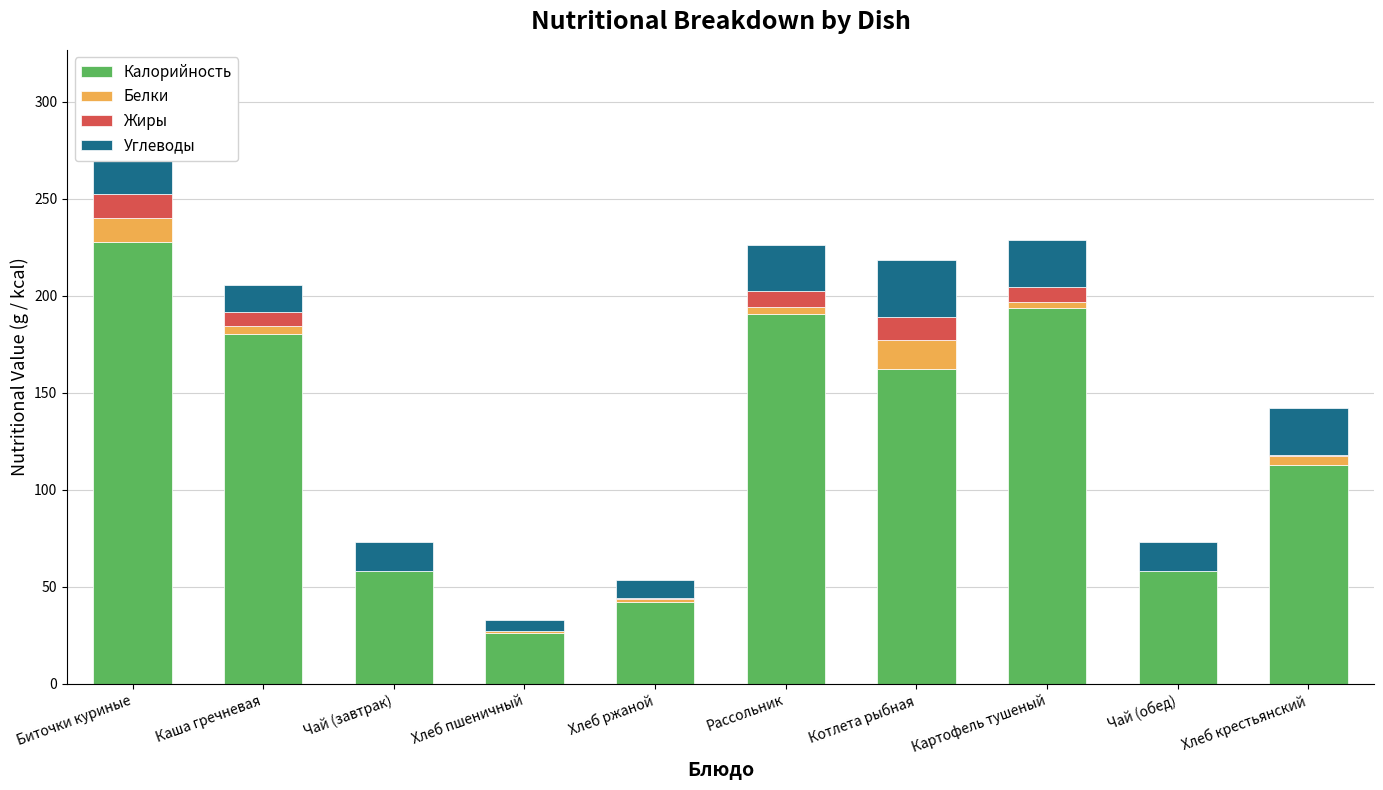

How many distinct data groups are displayed?

4